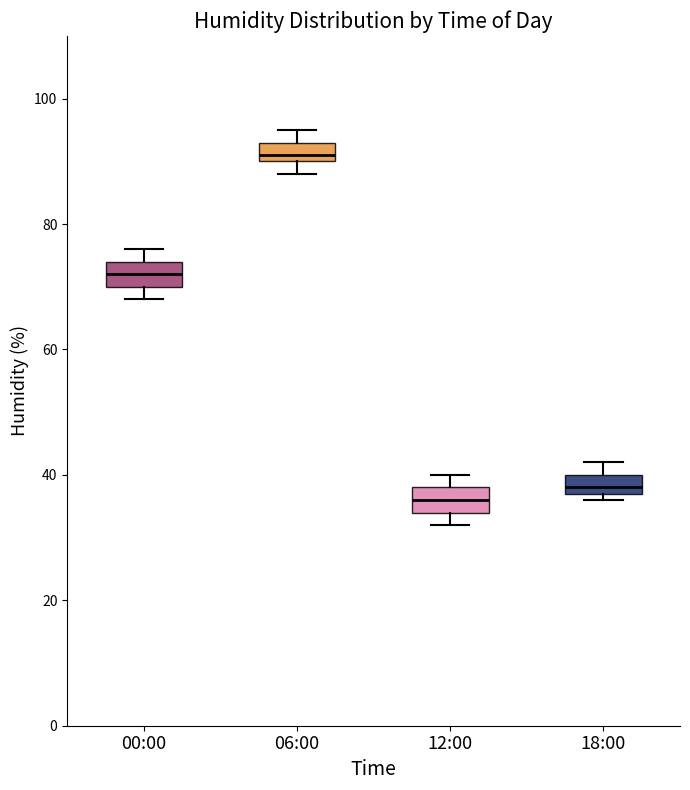

Reading left to right, read every box against the y-axis: the position of its median line, the range the box covers, and the ends of its whiskers. The values are not printed on the chart, so give them approximately, as read against the axis.

00:00: median 72, box 70 to 74, whiskers 68 to 76
06:00: median 92, box 90 to 94, whiskers 88 to 96
12:00: median 36, box 34 to 38, whiskers 32 to 40
18:00: median 38 (just above the box's lower edge), box 38 to 40, whiskers 36 to 42